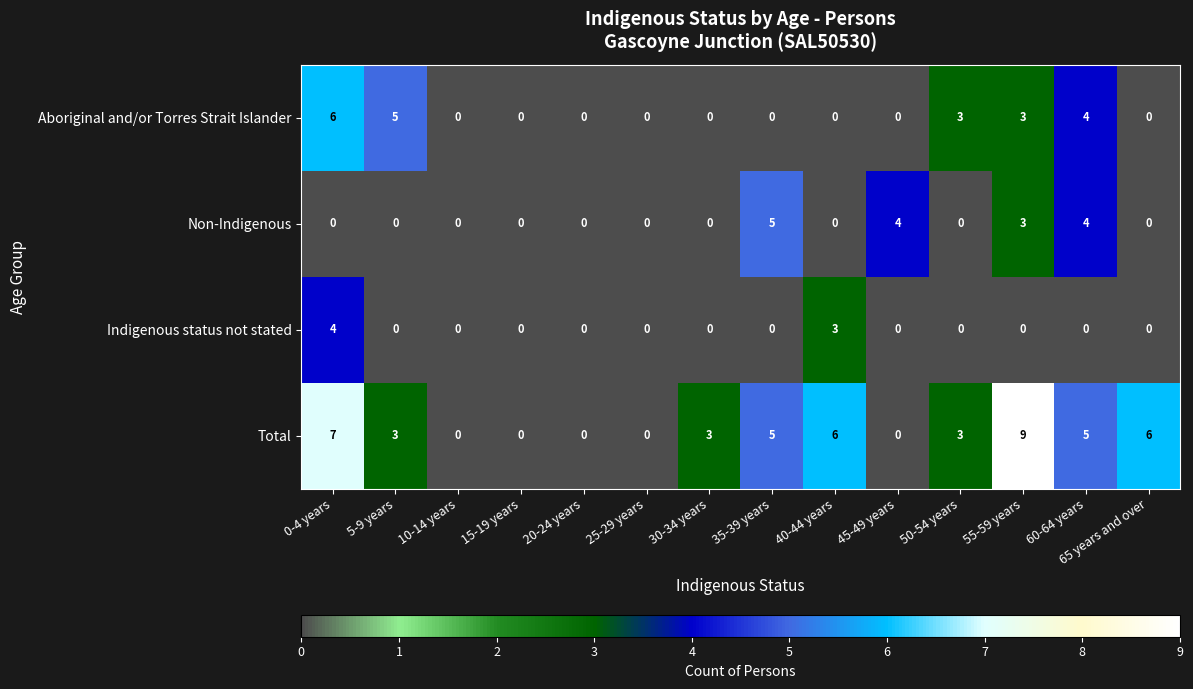

List the series in order of their peak value, highest first.

Total, Aboriginal and/or Torres Strait Islander, Non-Indigenous, Indigenous status not stated